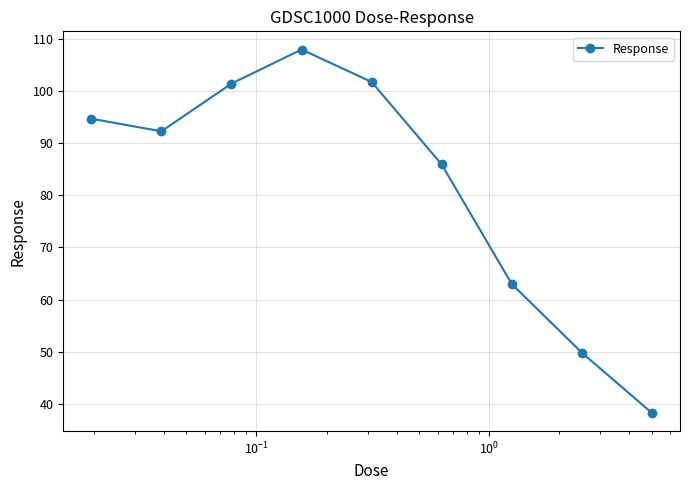

How many data points are less than 92?

4